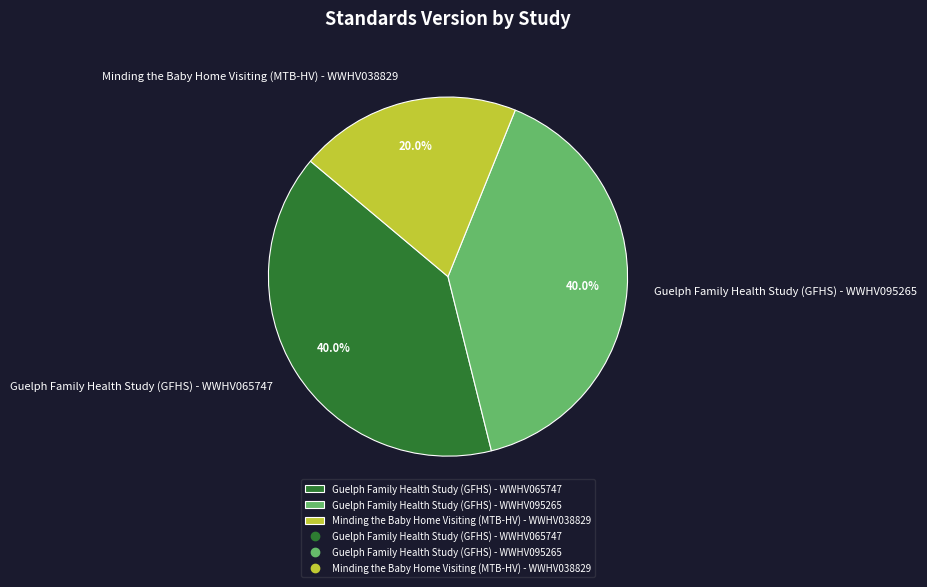

The Guelph Family Health Study (GFHS) - WWHV095265 slice represents 27% of the pie. True or false?

False